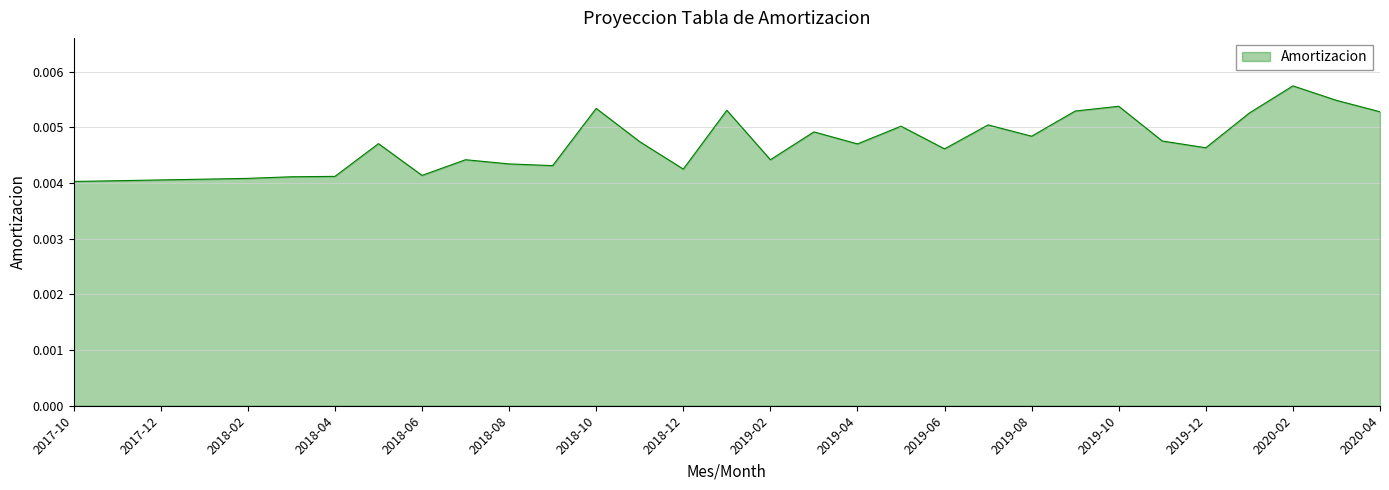

What is the label of the 12th point from the right?

2019-05